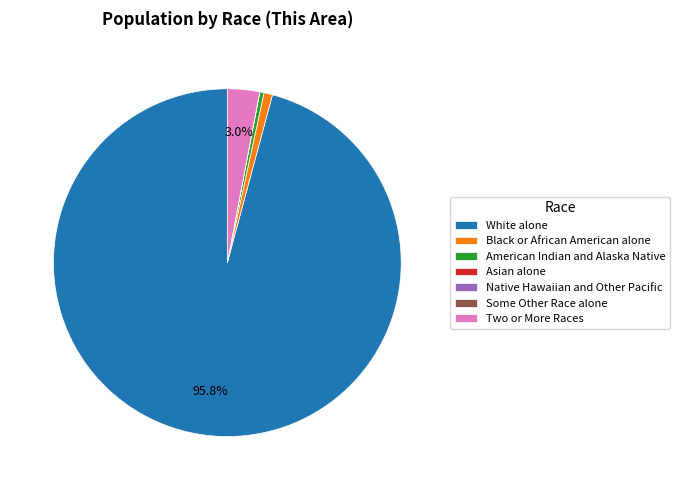

True or false: Black or African American alone accounts for 11% of the total.

False